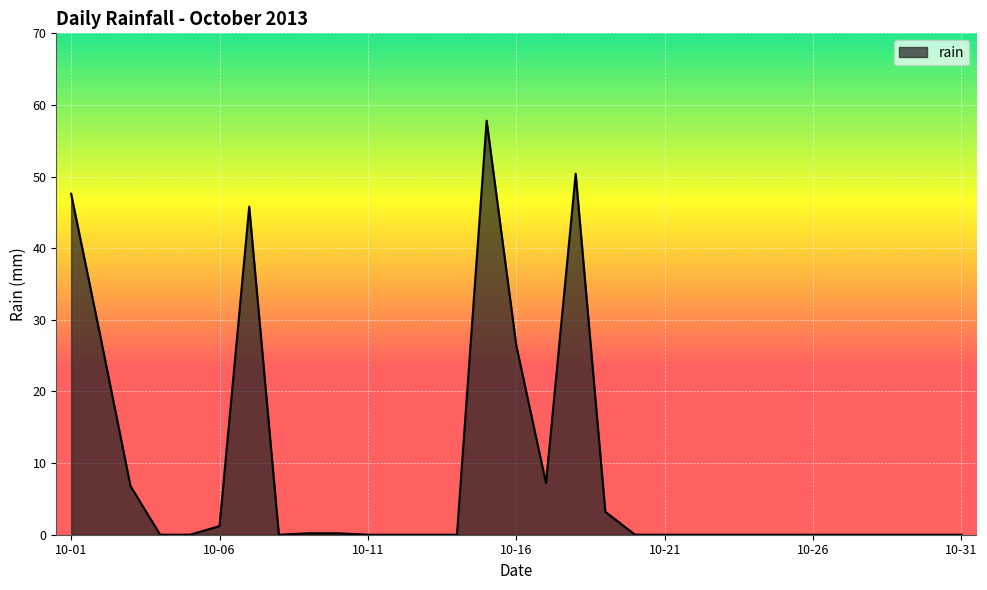

What is the difference between the maximum and minimum values?

57.8